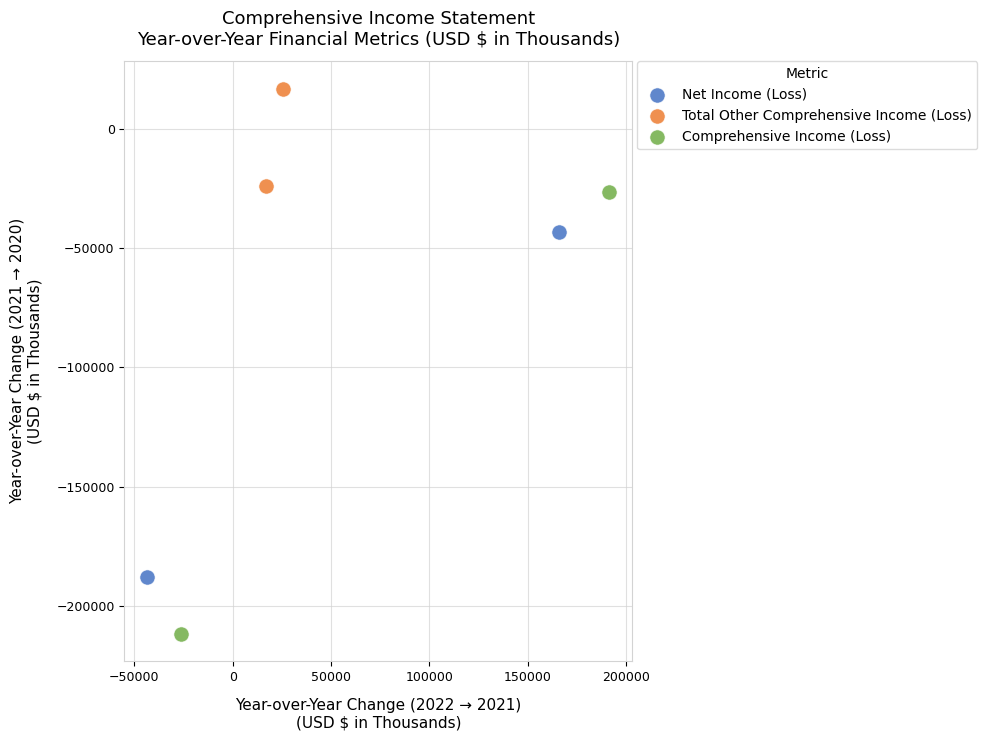

Which series contains the lowest Y value?

Comprehensive Income (Loss)